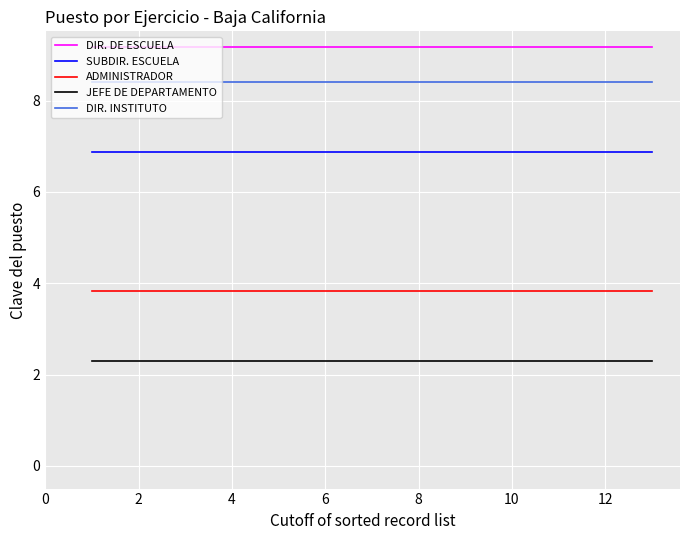

True or false: DIR. INSTITUTO and JEFE DE DEPARTAMENTO intersect in this chart.

False